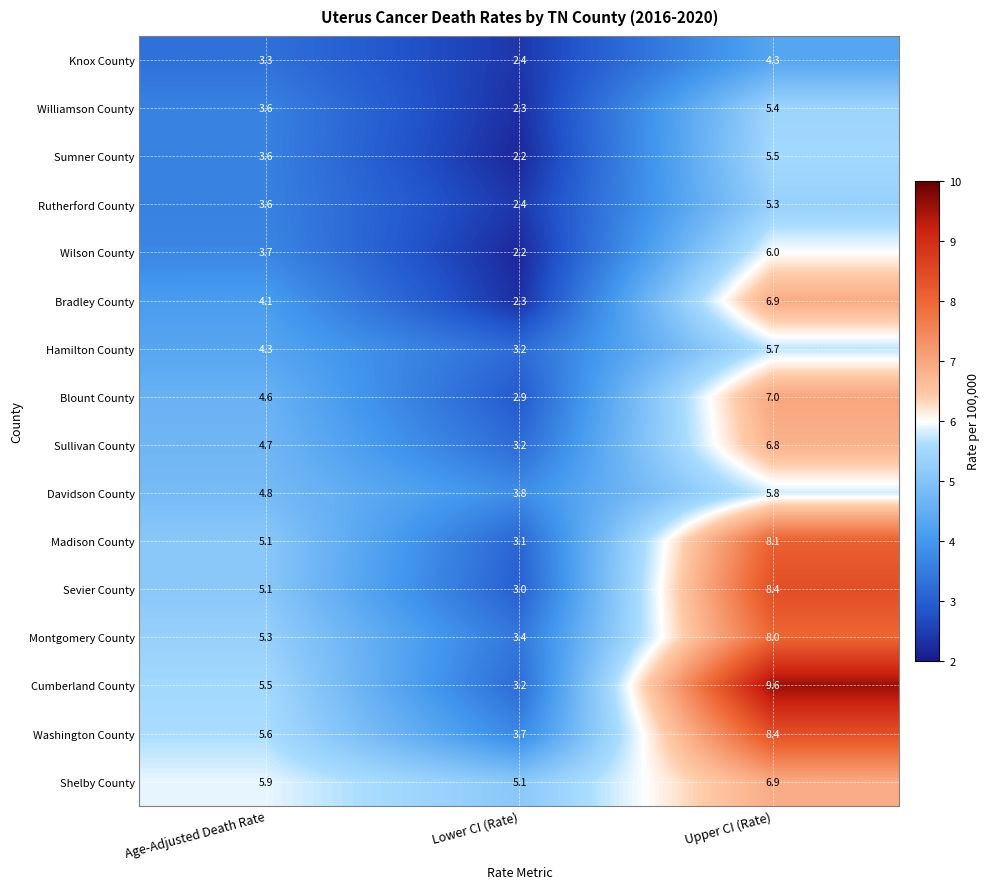

List the labels in order of Wilson County value, largest first.

Upper CI (Rate), Age-Adjusted Death Rate, Lower CI (Rate)